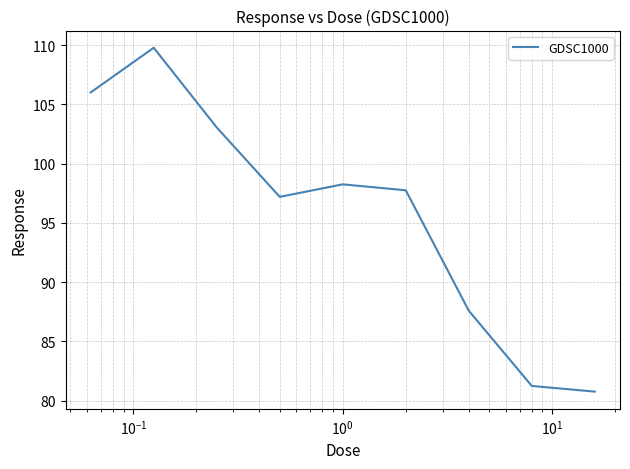

What is the maximum value shown in the chart?

109.8